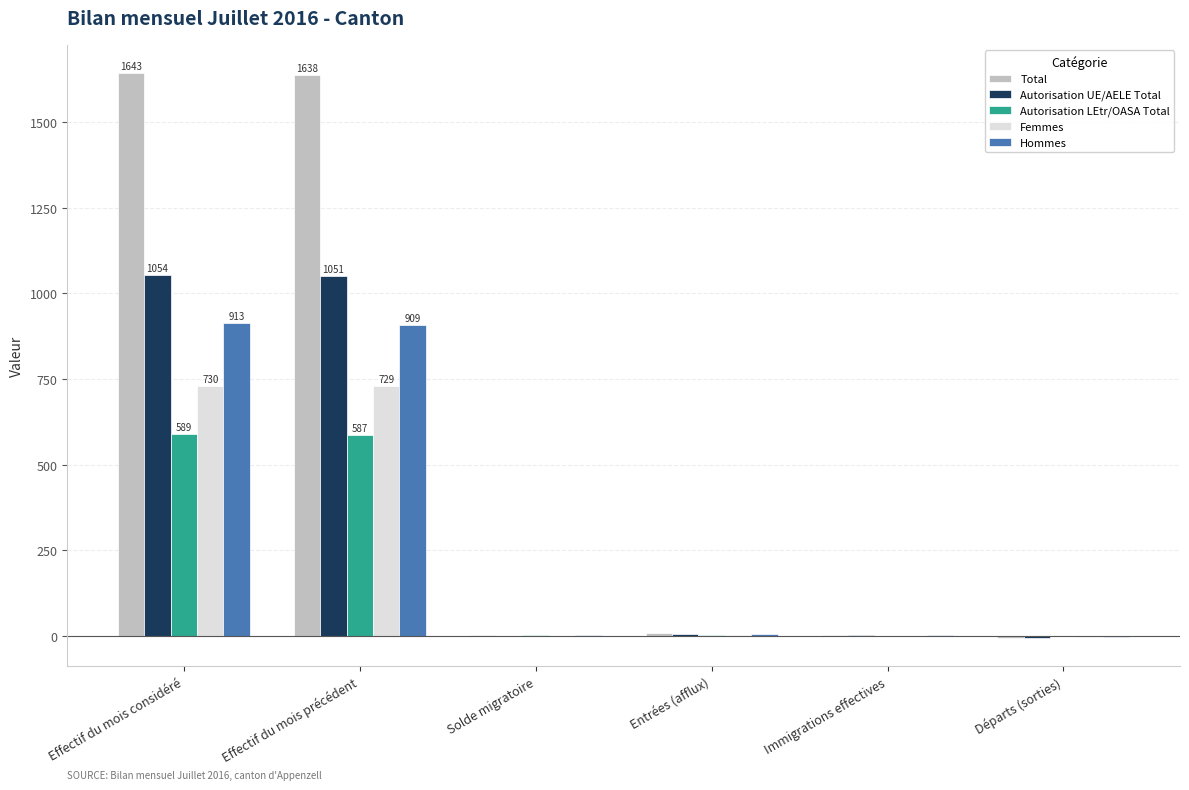

Which series has the largest total across all categories?

Total